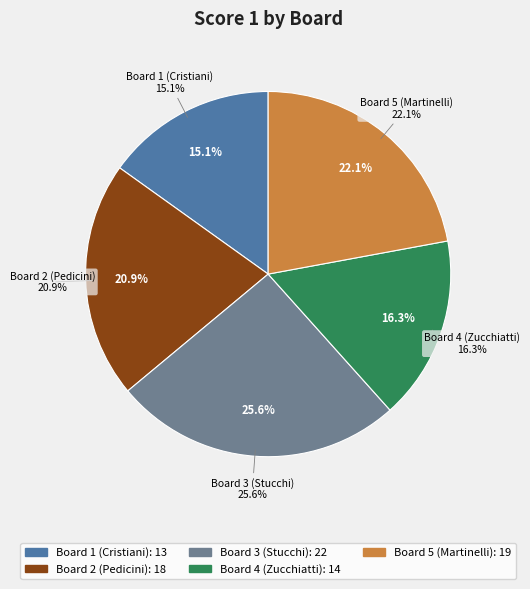

How many slices are in this pie chart?

5